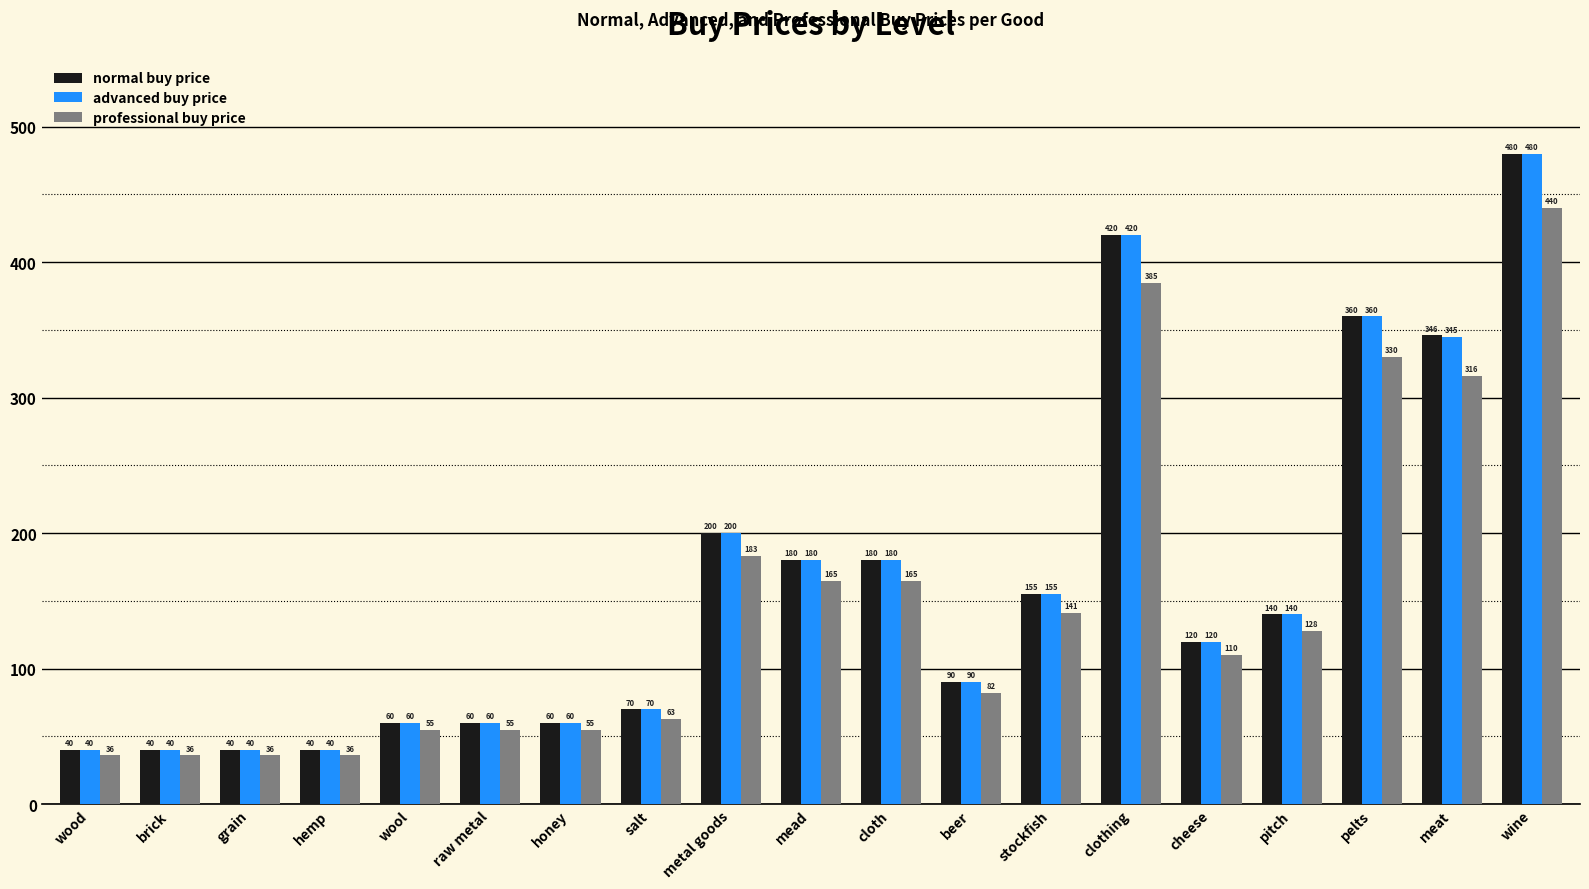

How many distinct data groups are displayed?

3